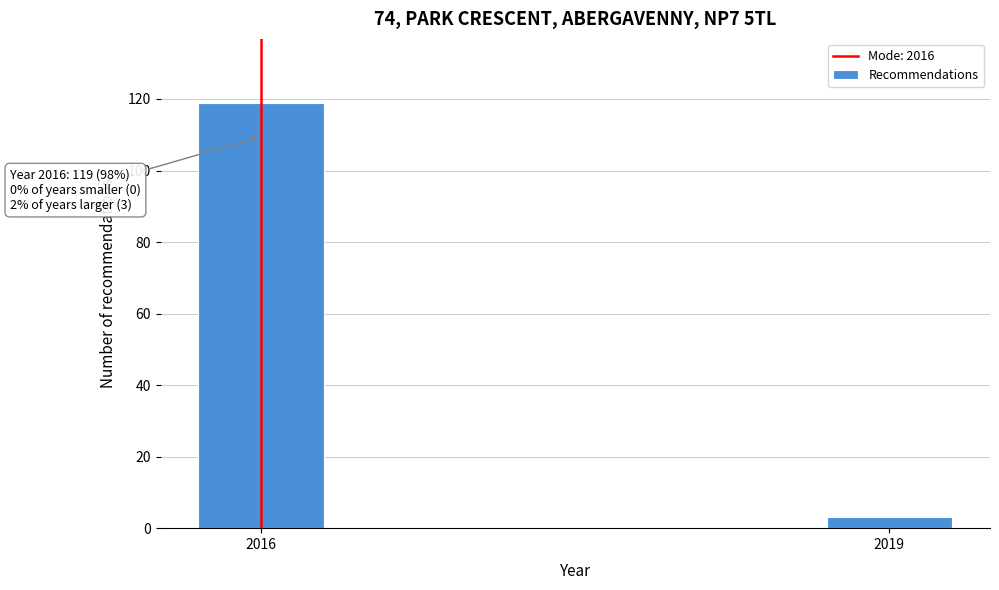

Reading left to right, list all the values displayed in this chart.

2016=119	2019=3